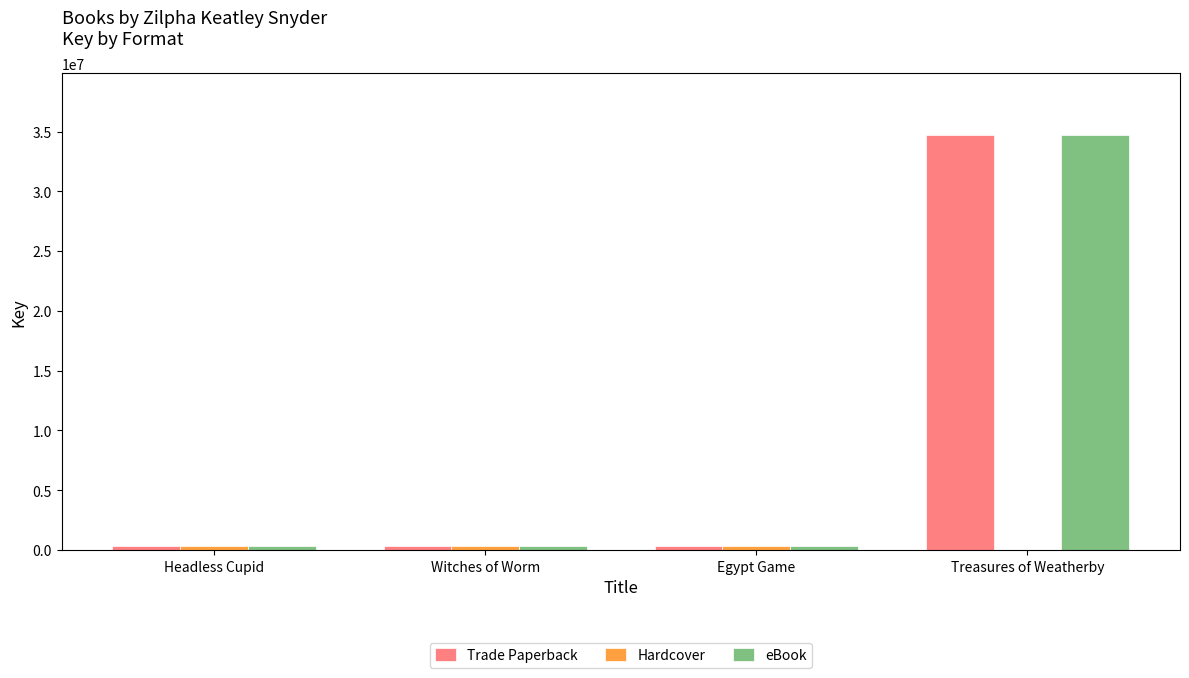

The eBook series shows 34688752 at Treasures of Weatherby. True or false?

True